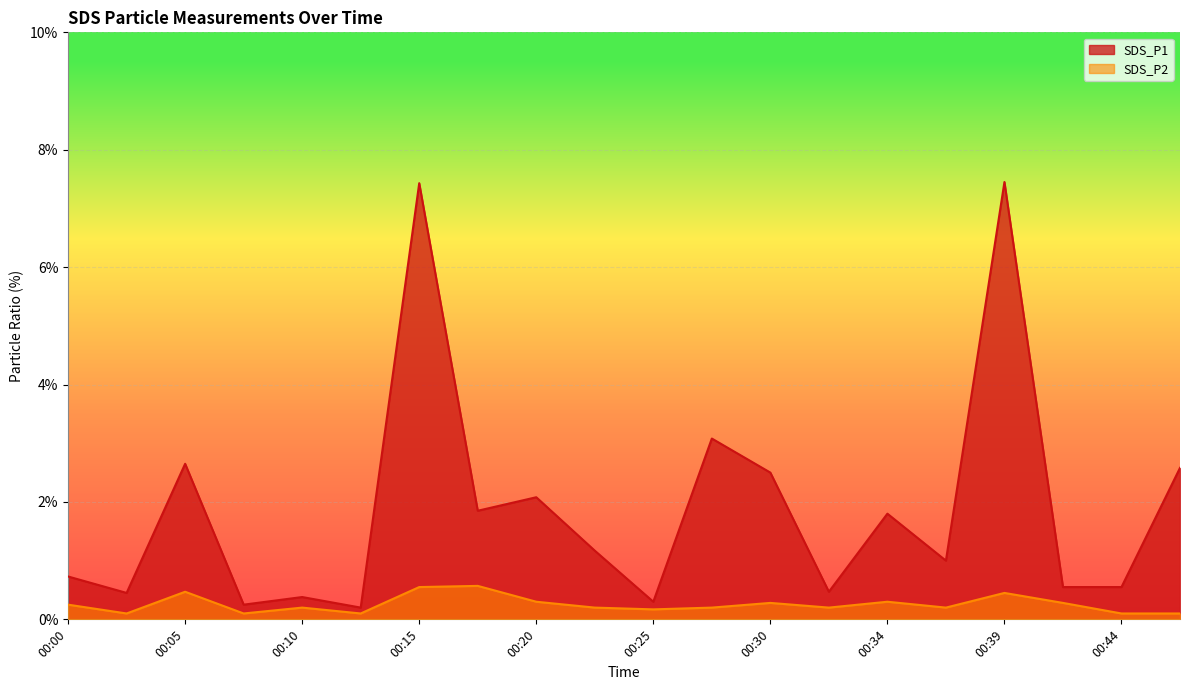

What is the difference between the highest and lowest values at 00:30?

2.2